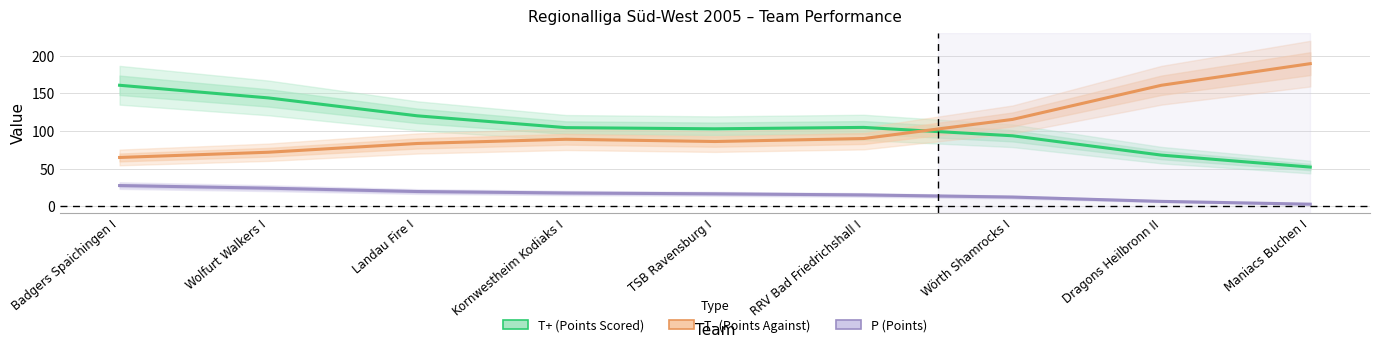

Reading left to right, transcribe all the data shown in this chart.

T+ (Points Scored): 160.8	144.1	120.3	104.6	103.1	104.9	93.8	68.1	52.3
T- (Points Against): 65.0	72.0	83.6	89.2	86.2	90.2	115.5	160.8	189.5
P (Points): 27.7	24.2	19.8	17.9	16.7	15.3	12.5	6.8	3.0